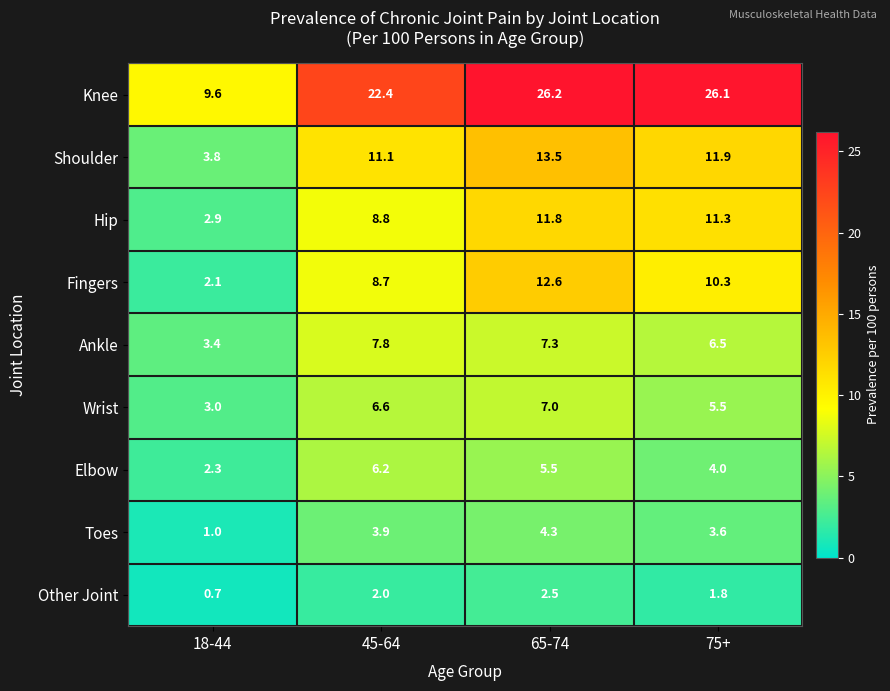

List the series in order of their peak value, highest first.

Knee, Shoulder, Fingers, Hip, Ankle, Wrist, Elbow, Toes, Other Joint